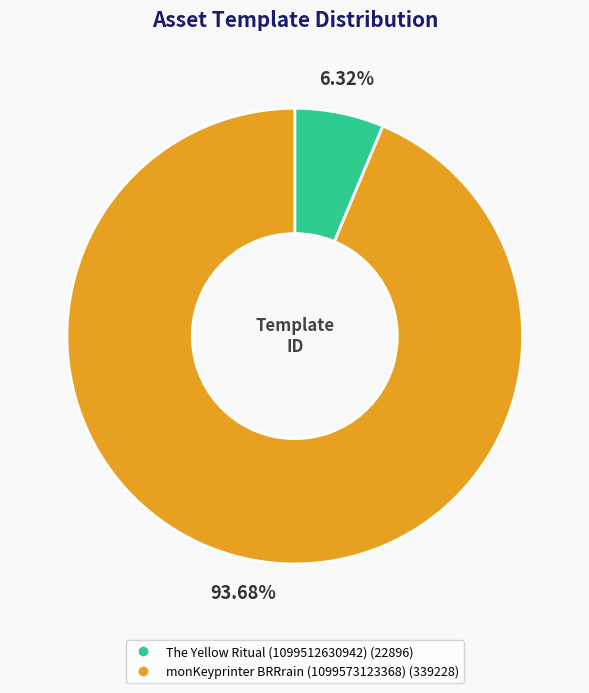

To the nearest percent, what is the average slice percentage?

50%